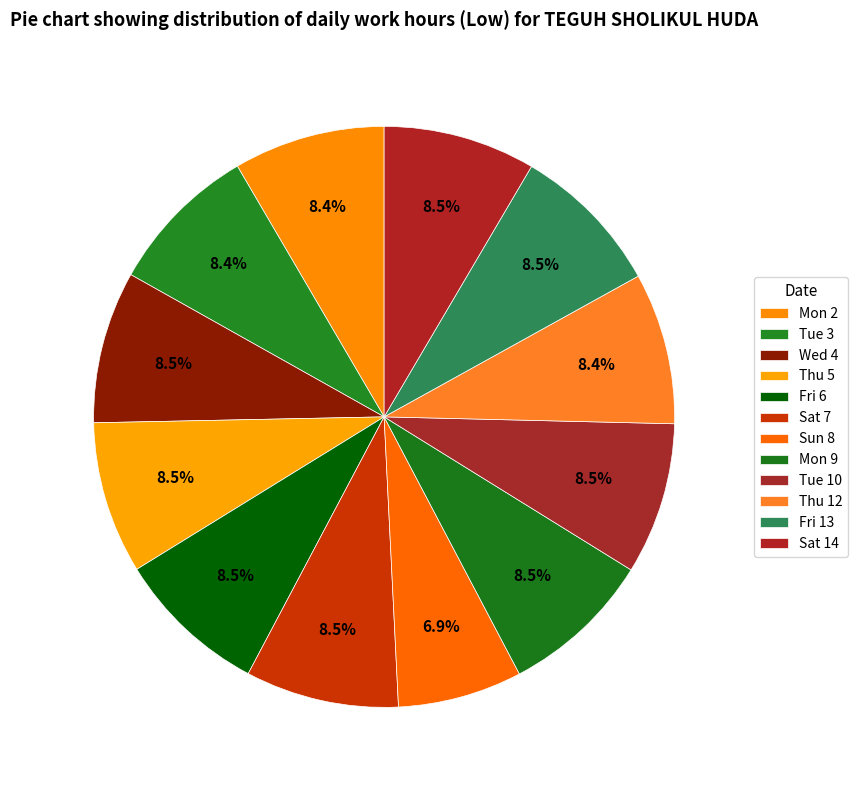

To the nearest percent, what percentage of the pie is Thu 12?

8%